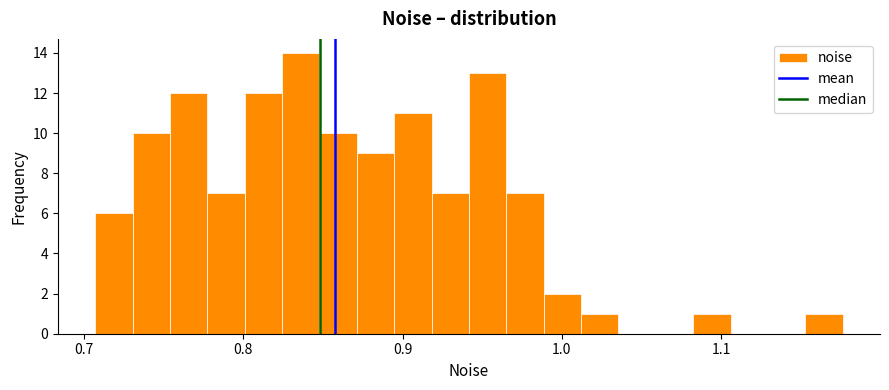

Around what value on the x-axis is the tallest bar? Give the approximate position of its centre, as read against the axis.

0.84